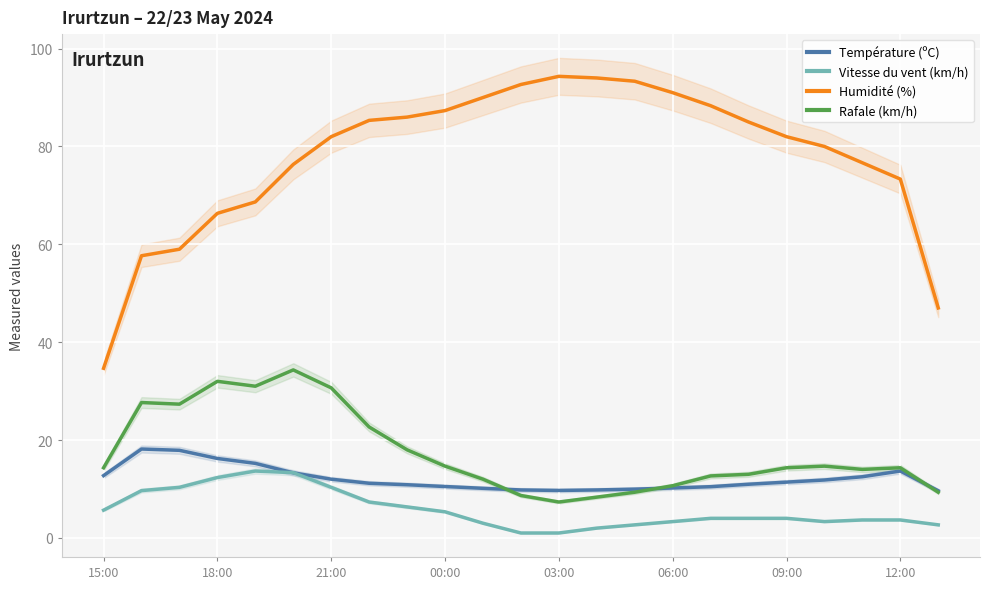

Rank the series by their maximum value, from highest to lowest.

Humidité (%), Rafale (km/h), Température (ºC), Vitesse du vent (km/h)